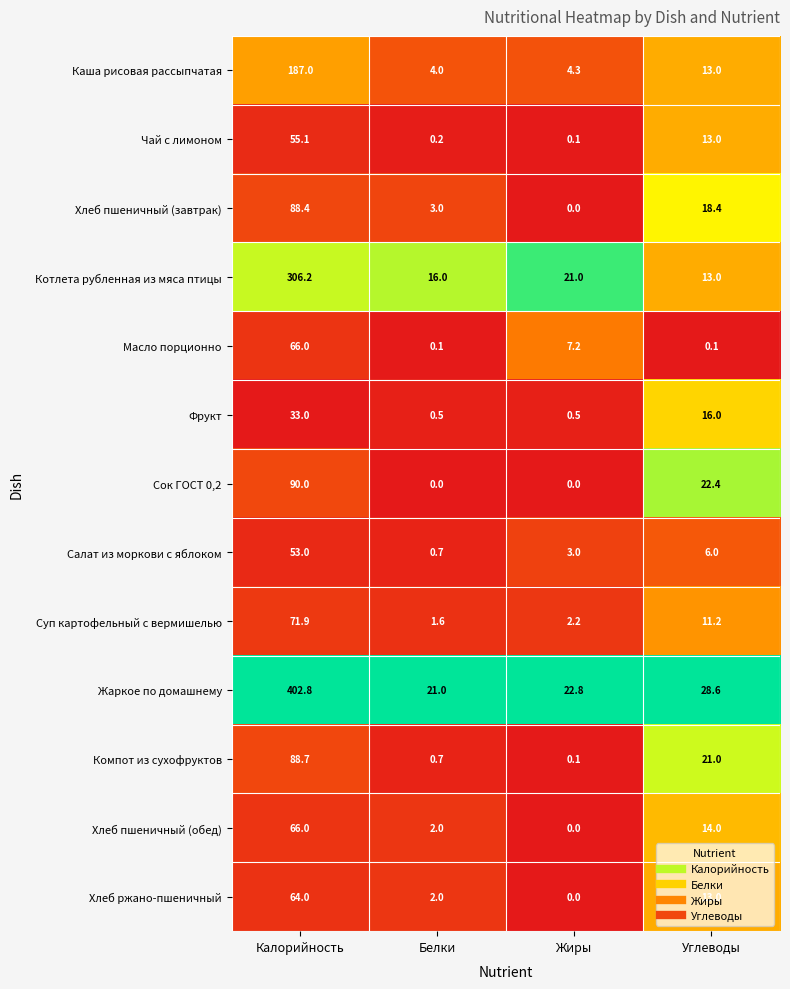

What is the maximum value shown in the chart?

402.8